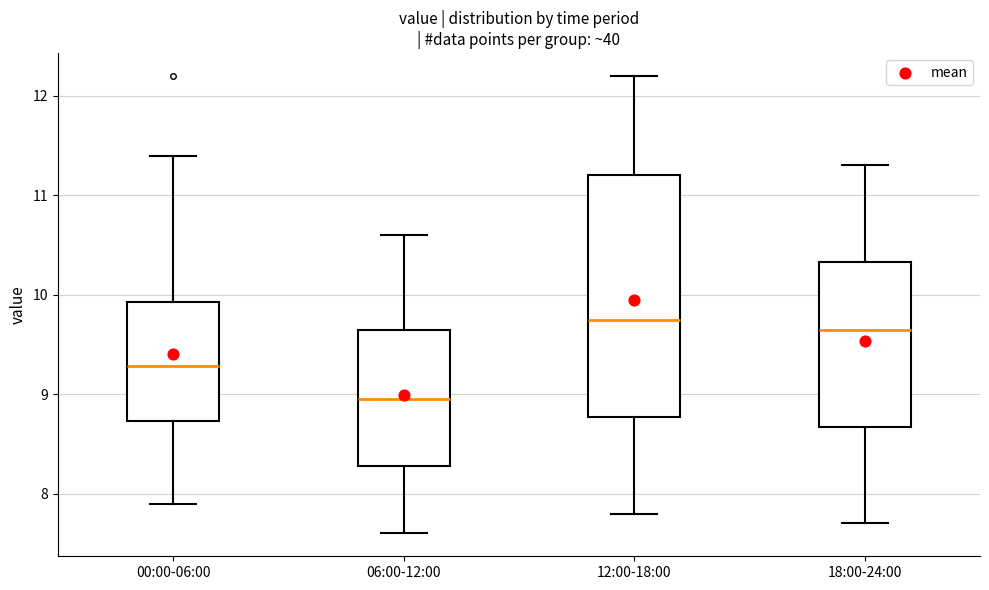

Where does the median line of the box for 18:00-24:00 sit on the y-axis? The values are not printed on the chart, so give them approximately, as read against the axis.

9.7